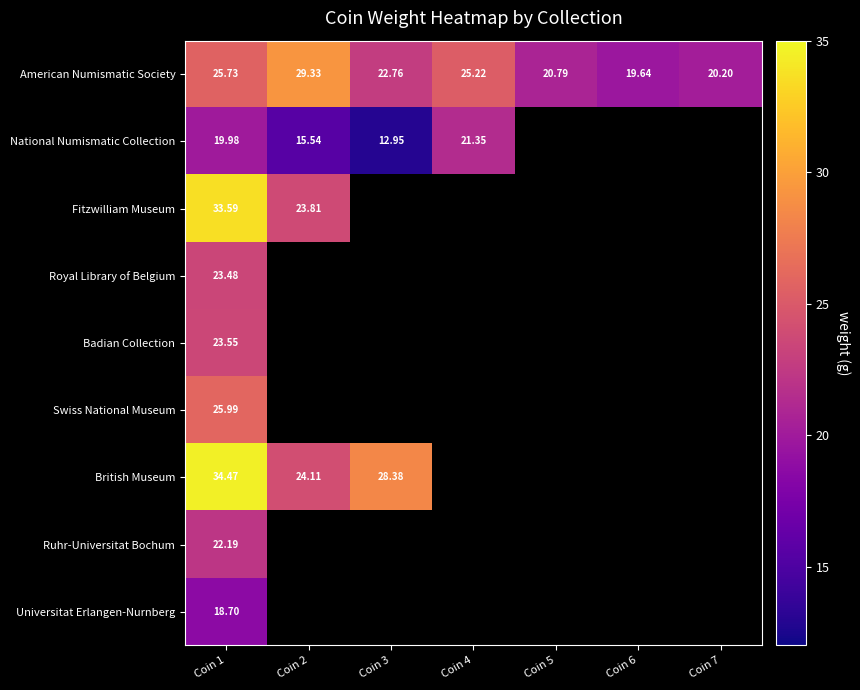

True or false: National Numismatic Collection has a value of 22.1 at Coin 3.

False